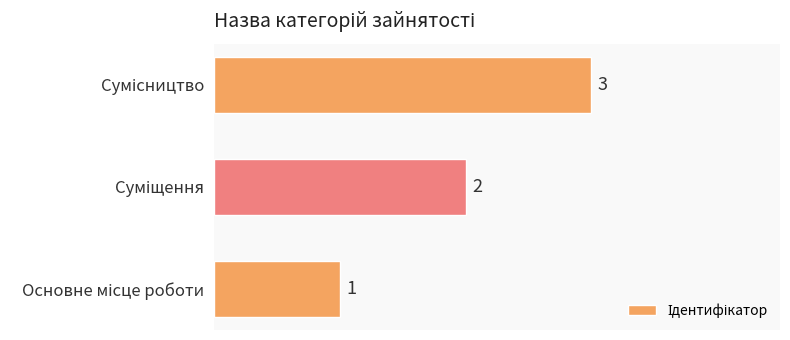

What is the greatest value displayed?

3